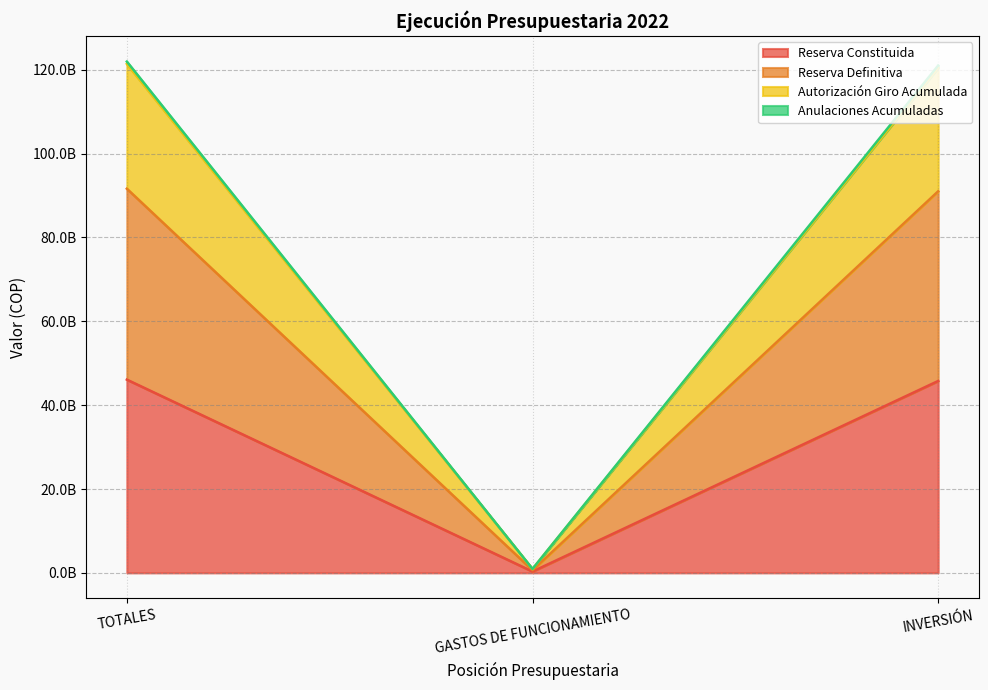

How many data points in Anulaciones Acumuladas are less than 120465252454?

1